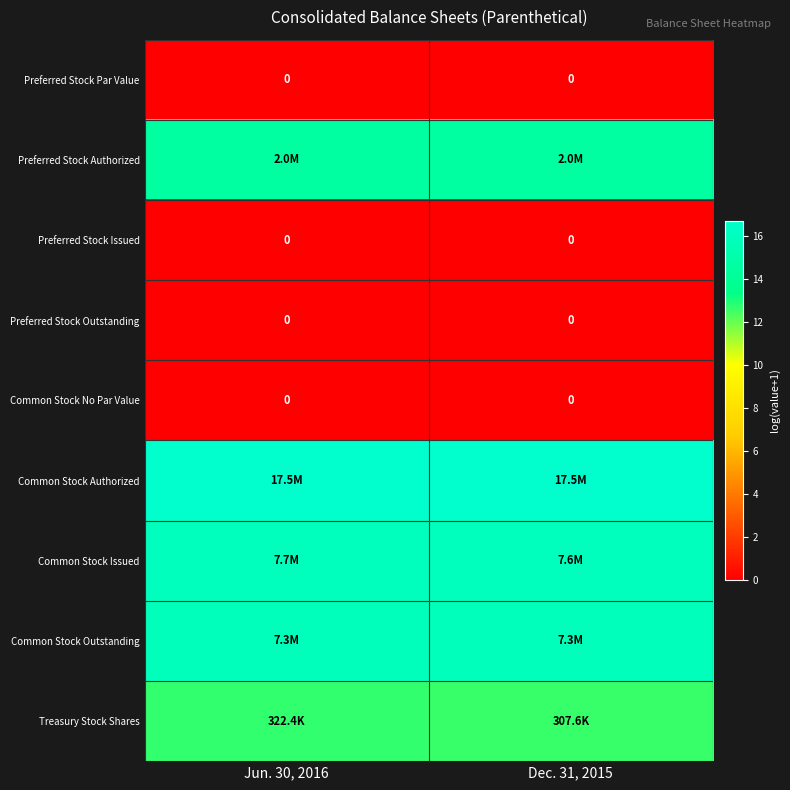

At which category is the sum across all series the highest?

Jun. 30, 2016